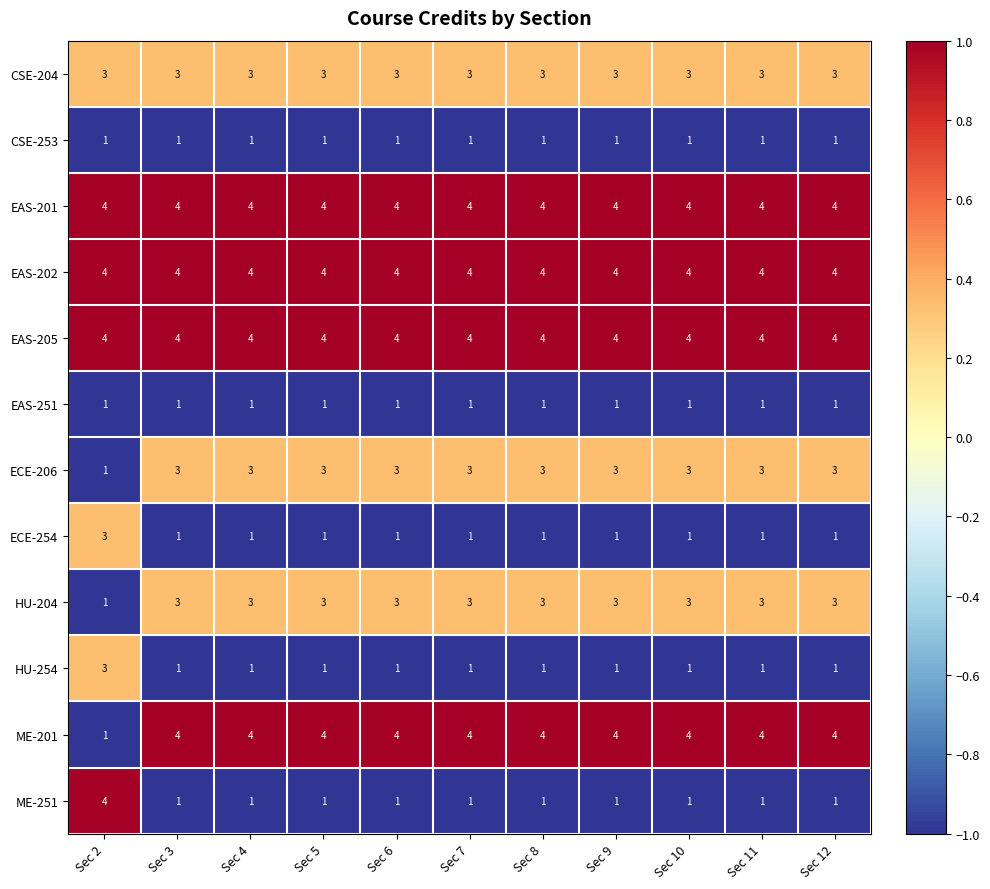

Read the EAS-205 value at Sec 11.

4